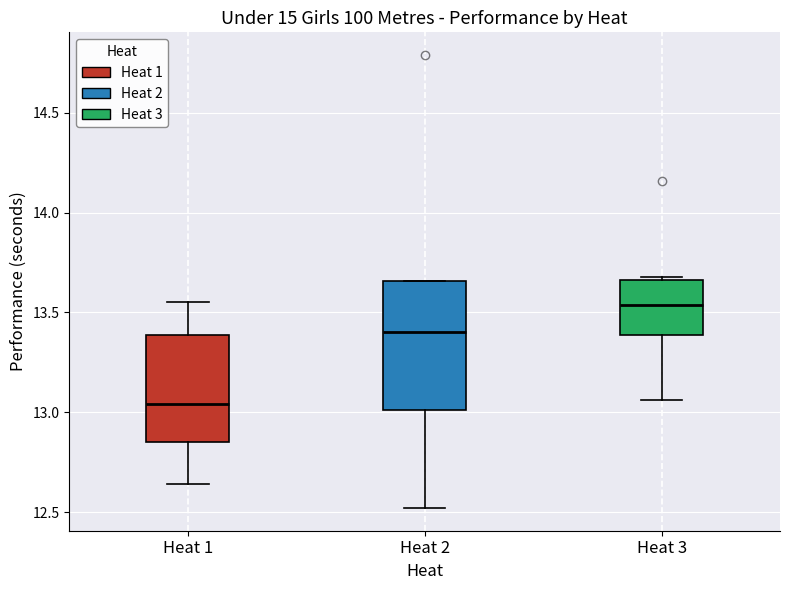

Which box's median line is the highest?

Heat 3